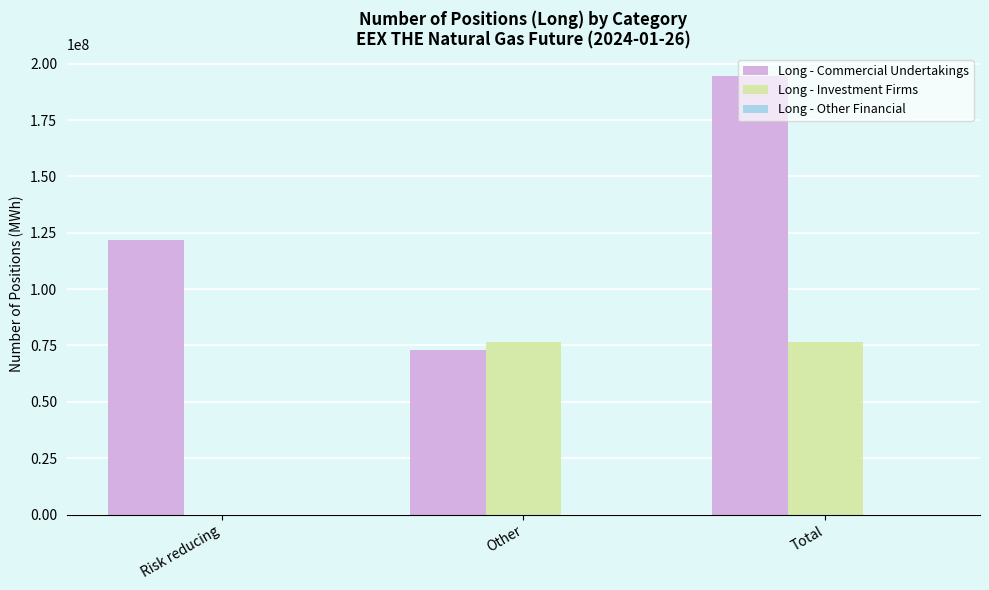

Count the number of categories in the chart.

3